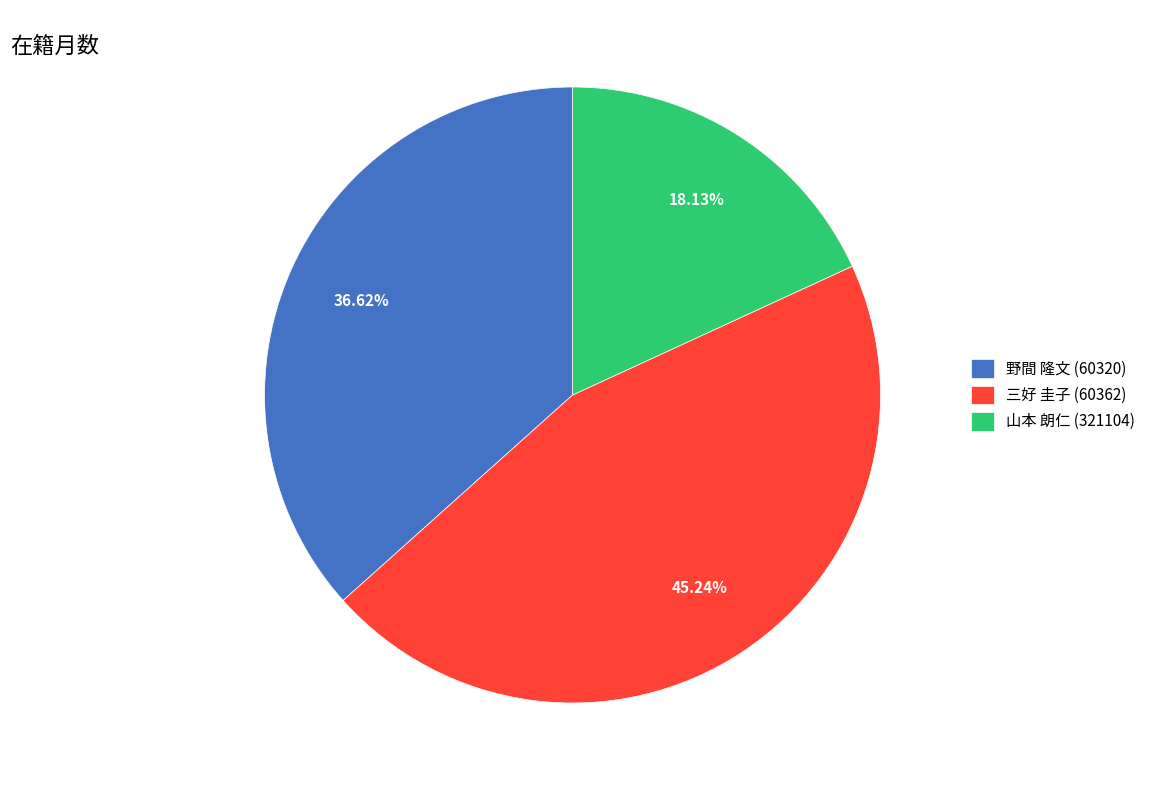

Does 三好 圭子 (60362) represent more than half of the total?

No